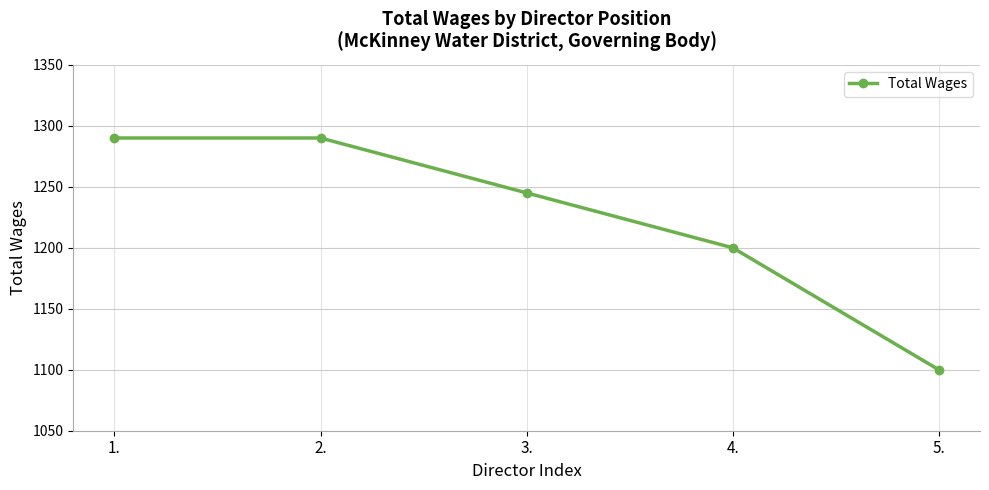

How many values are between 1200 and 1290?

4